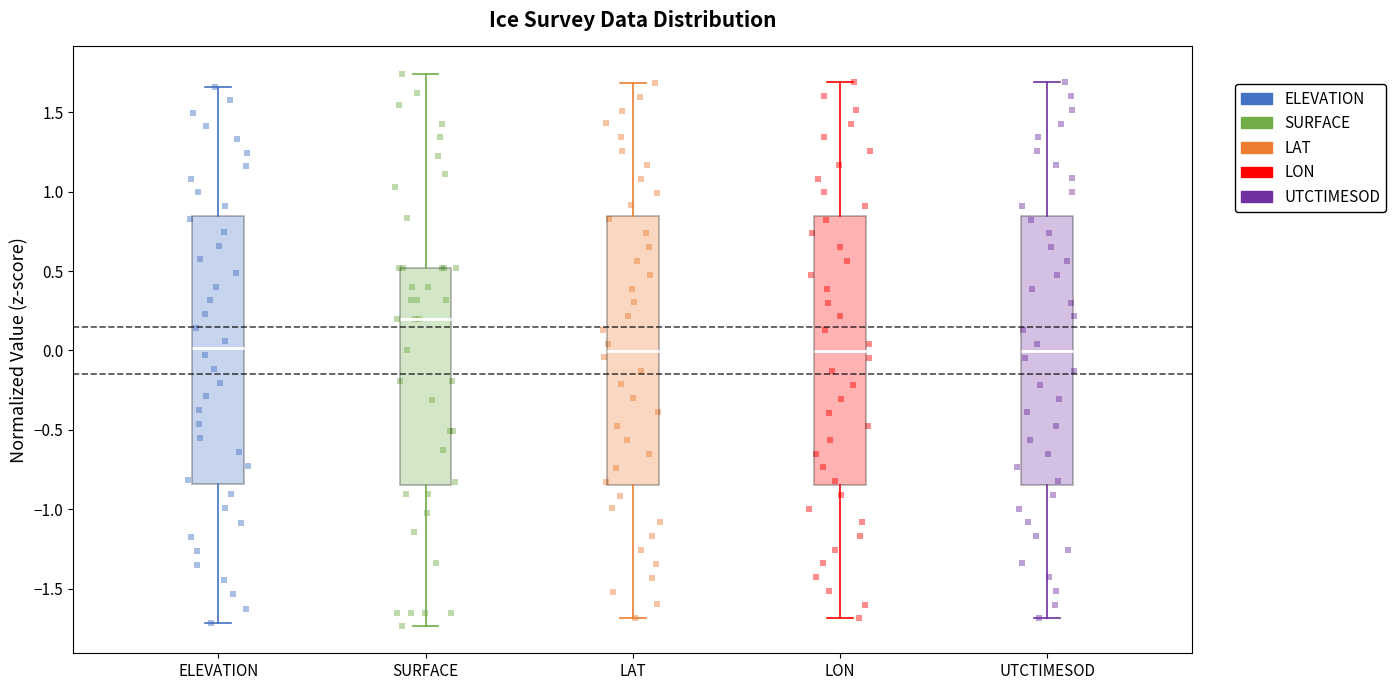

Reading left to right, read every box against the y-axis: the position of its median line, the range the box covers, and the ends of its whiskers. The values are not printed on the chart, so give them approximately, as read against the axis.

ELEVATION: median 0.00, box -0.85 to 0.85, whiskers -1.70 to 1.65
SURFACE: median 0.20, box -0.85 to 0.50, whiskers -1.75 to 1.75
LAT: median 0.00, box -0.85 to 0.85, whiskers -1.70 to 1.70
LON: median 0.00, box -0.85 to 0.85, whiskers -1.70 to 1.70
UTCTIMESOD: median 0.00, box -0.85 to 0.85, whiskers -1.70 to 1.70